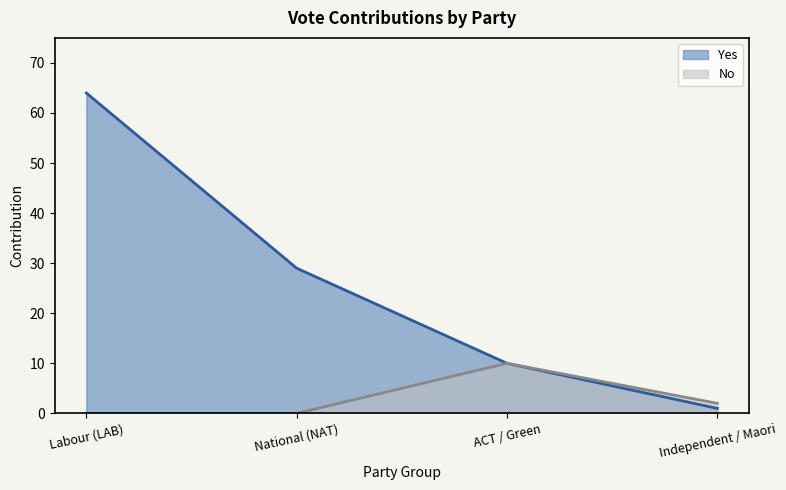

Reading left to right, what are all the values shown in this chart?

Yes: 64	29	10	1
No: 0	0	10	2